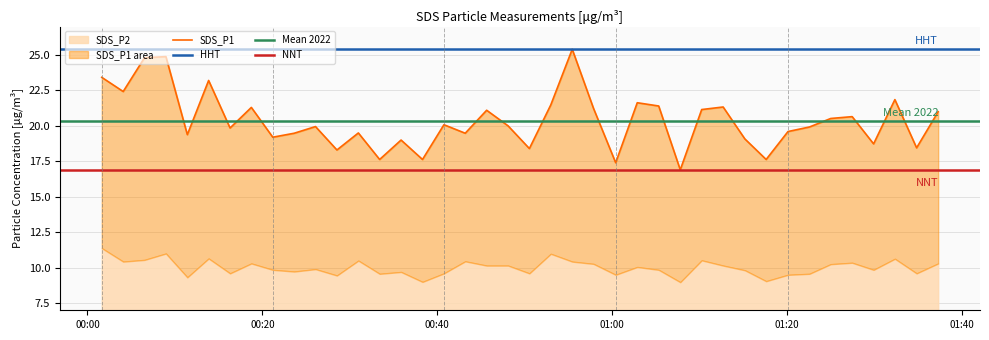

What is the sum of all values?

814.4